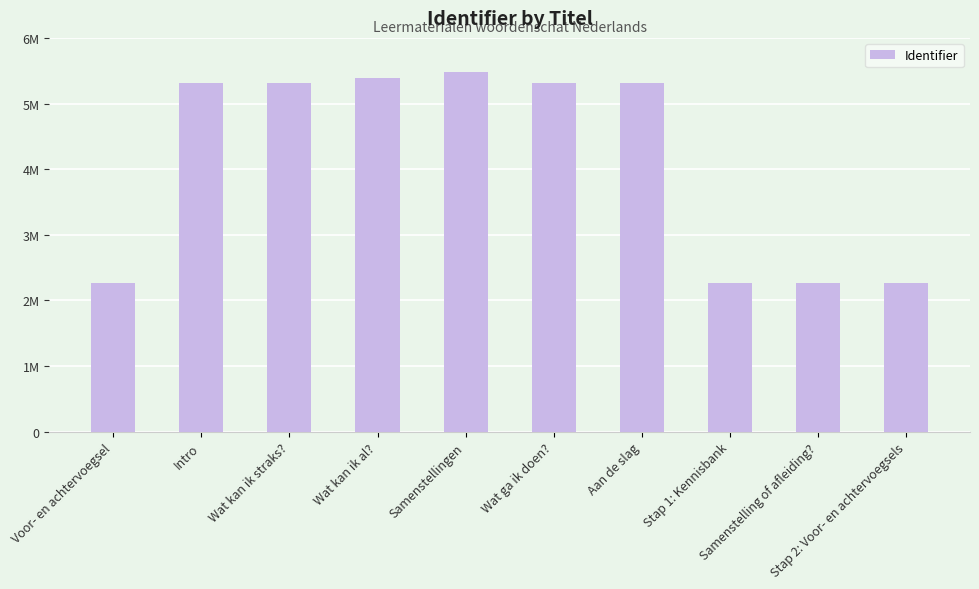

Reading left to right, list all the values displayed in this chart.

2260534	5306141	5306142	5384110	5485482	5306144	5306146	2260542	2260544	2260550